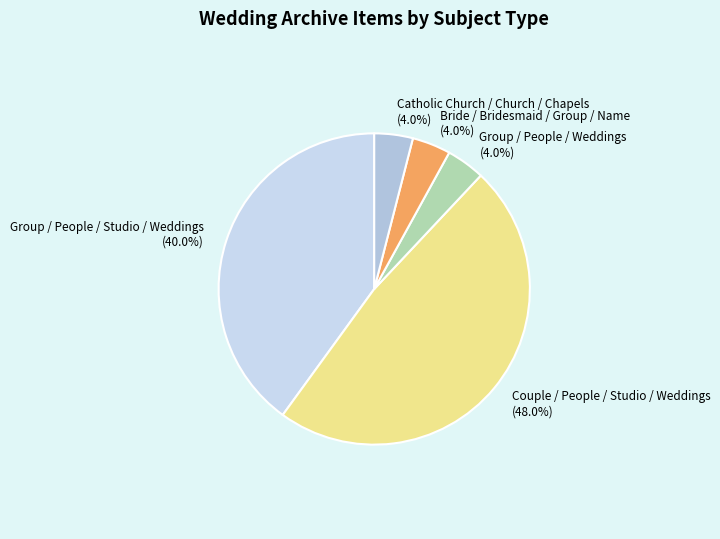

The Catholic Church / Church / Chapels slice represents 18% of the pie. True or false?

False